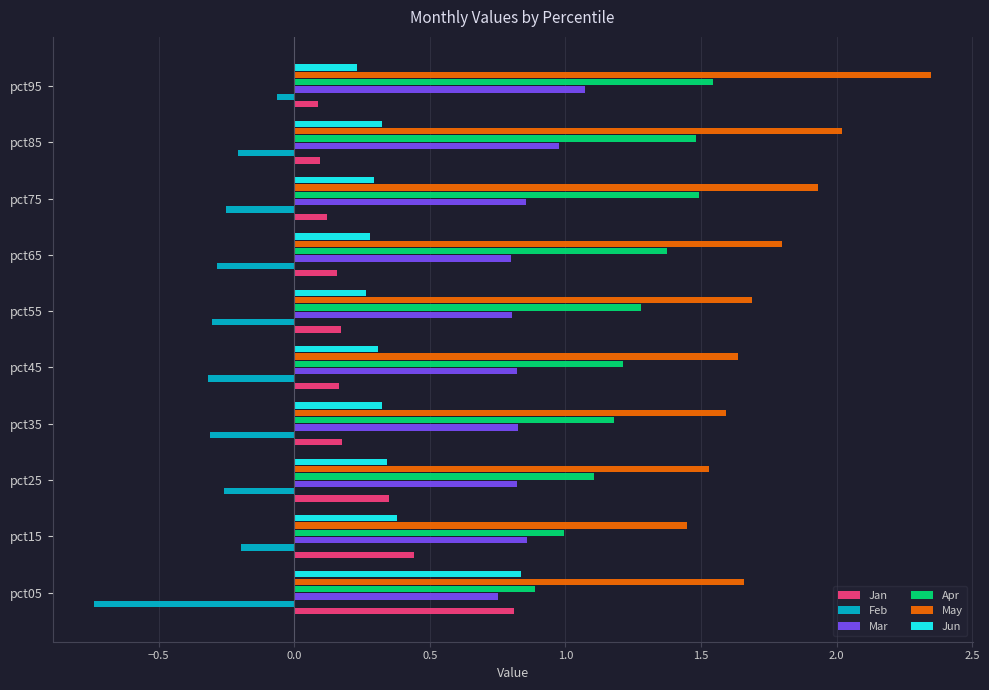

The value of Apr at pct05 is 0.9. True or false?

True